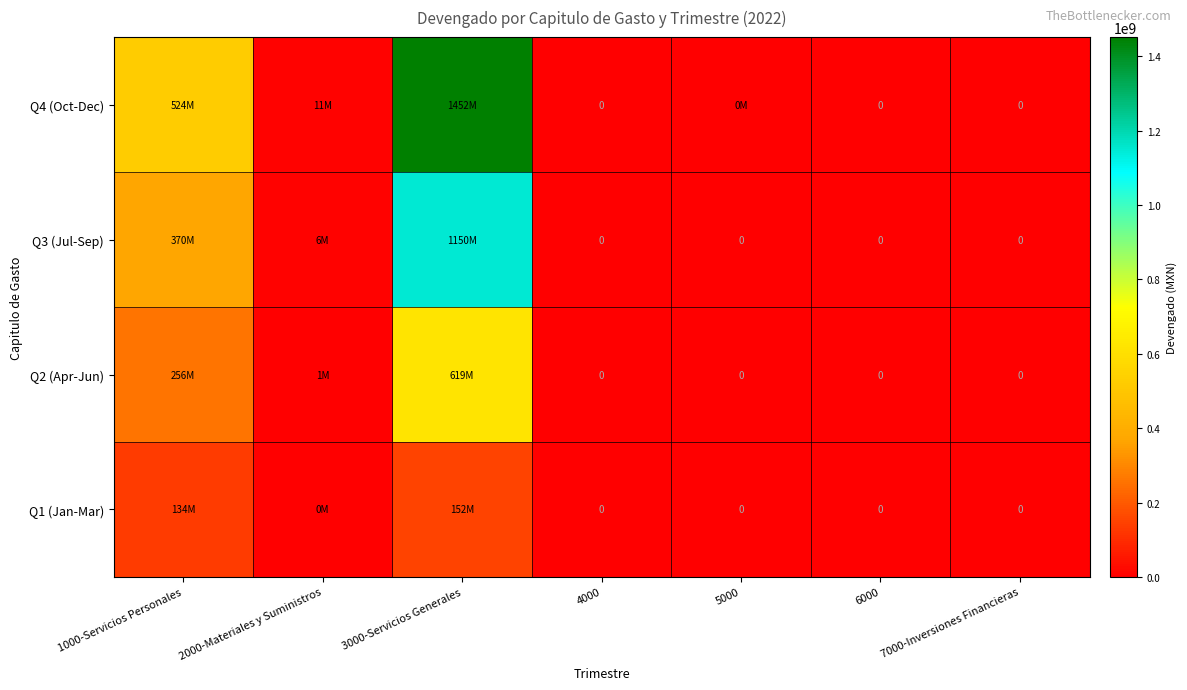

What is the maximum value for Q1 (Jan-Mar)?

152018387.1